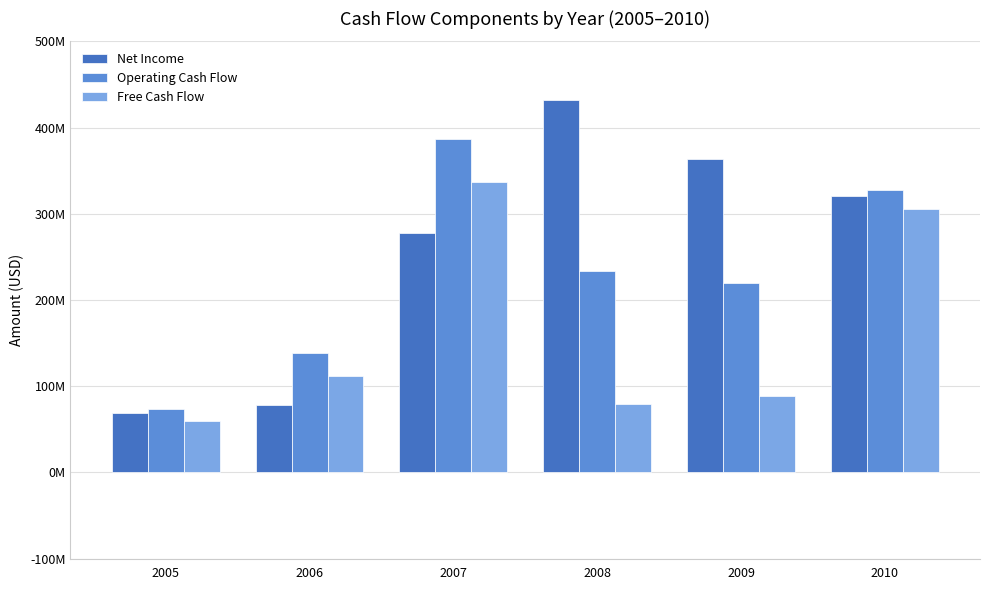

Read the Free Cash Flow value at 2006.

111577500